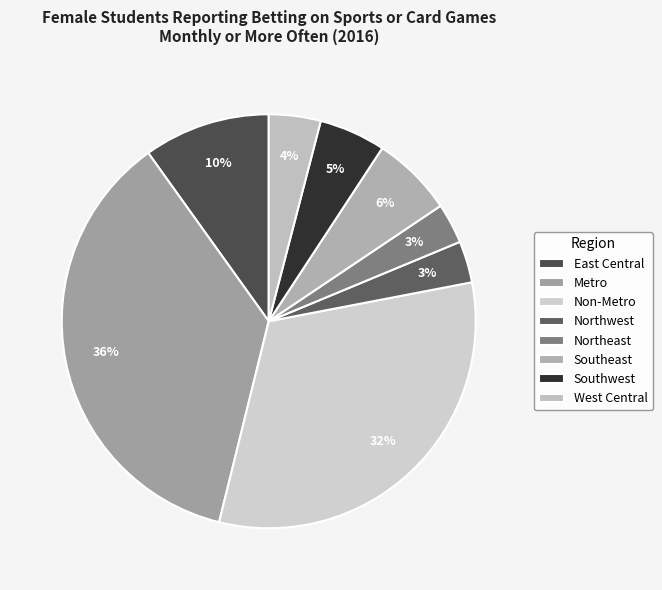

To the nearest percent, what percentage of the pie is Metro?

36%